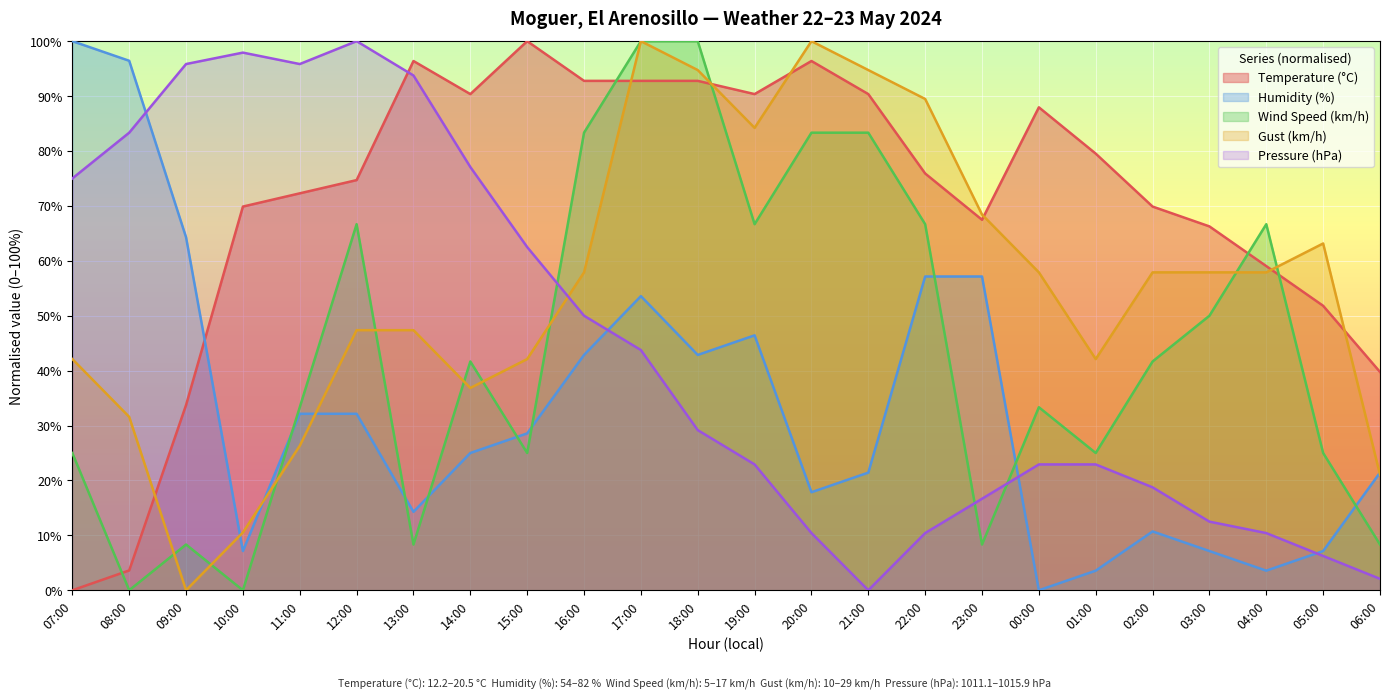

Rank the series at 14:00 from lowest to highest value.

Humidity (%), Gust (km/h), Wind Speed (km/h), Pressure (hPa), Temperature (°C)